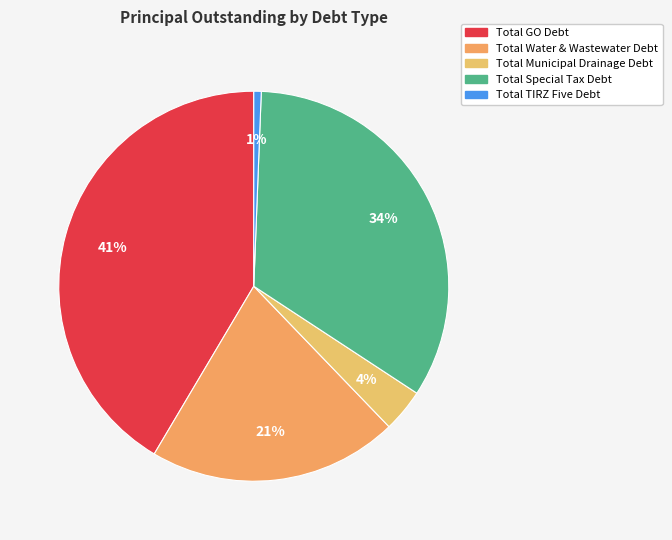

The Total Water & Wastewater Debt slice represents 34% of the pie. True or false?

False